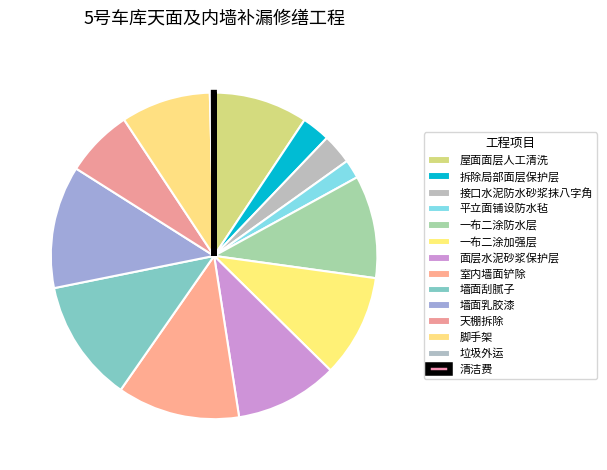

To the nearest percent, what portion does 屋面面层人工清洗 represent?

9%